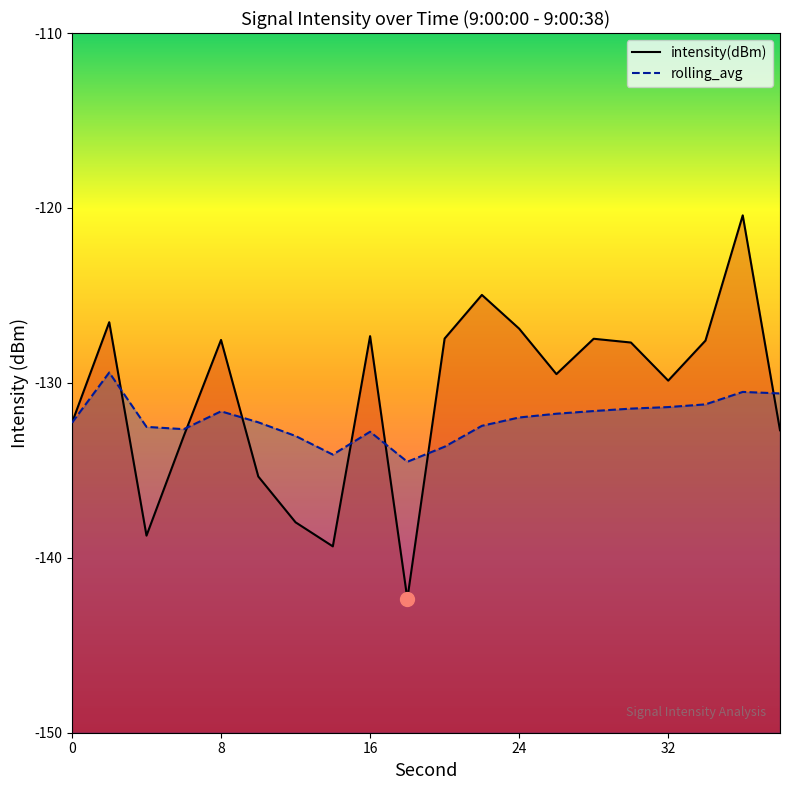

What is the approximate value of intensity(dBm) at 16?

-127.3